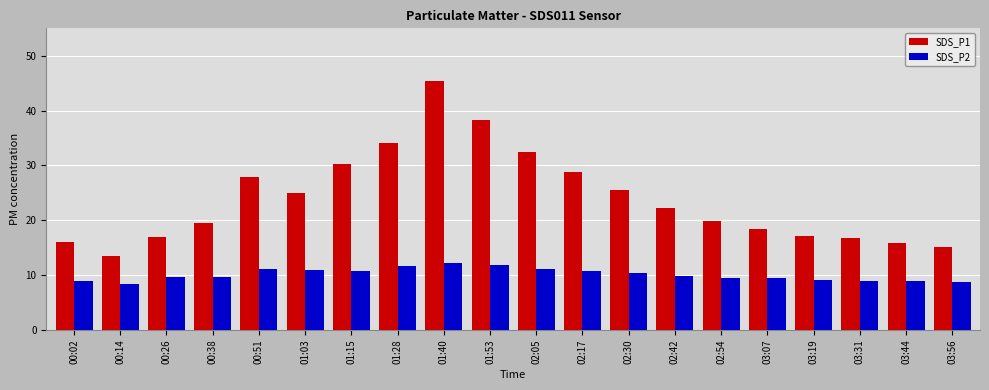

What is the sum of all SDS_P2 values?

202.3